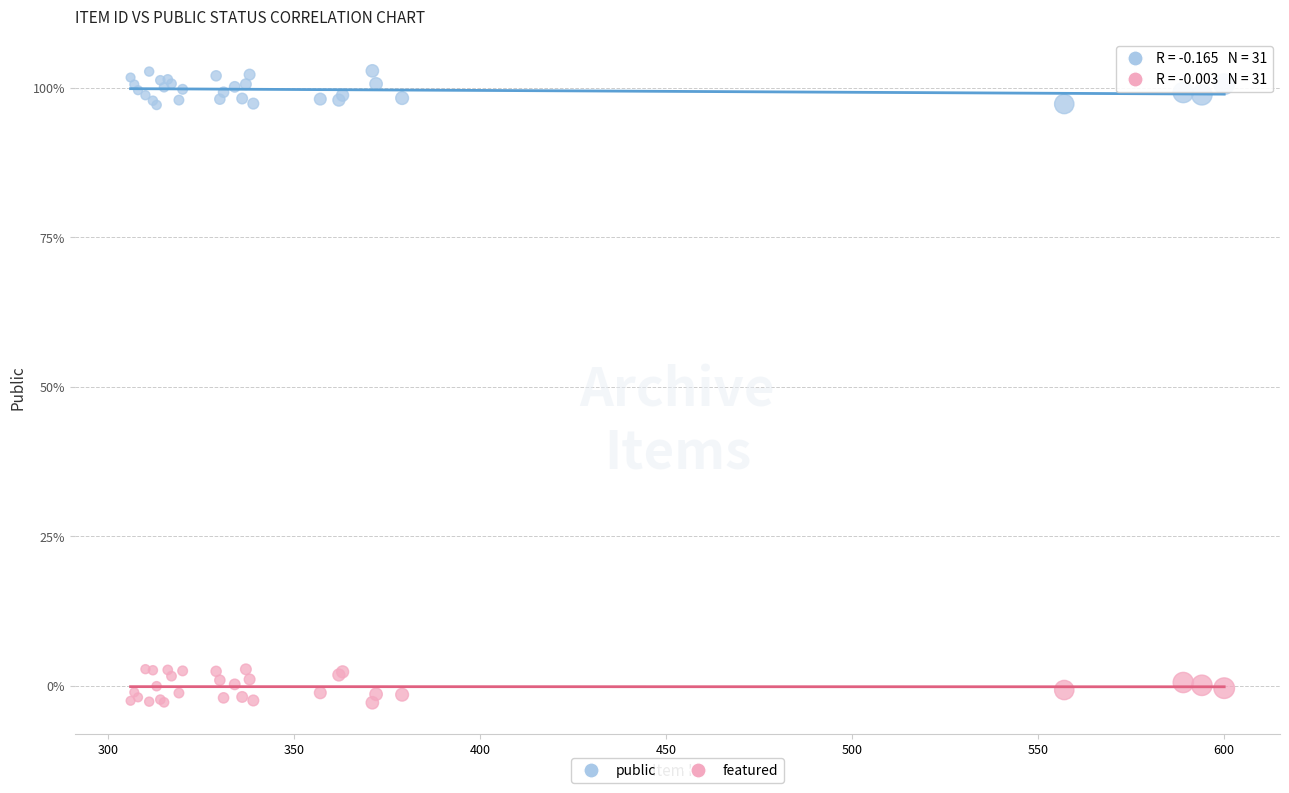

What are all the series names shown in the legend?

public, featured